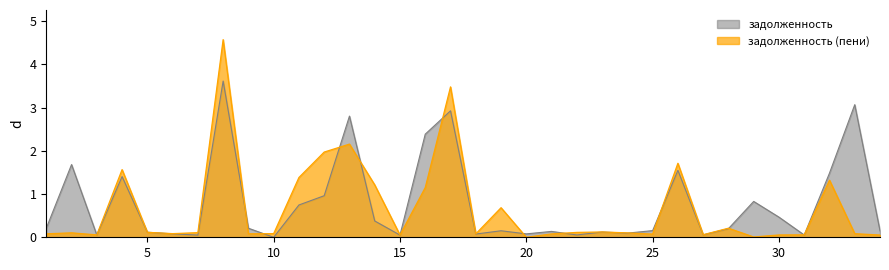

What is the difference between the second highest and second lowest values in the задолженность_пени series?

3.5